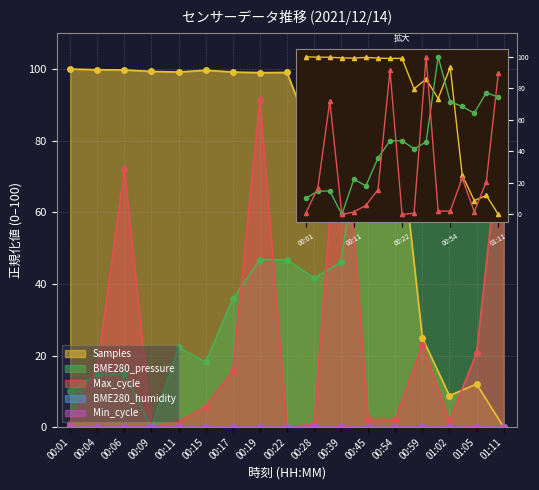

What value does the Max_cycle series have at 01:11?

89.8